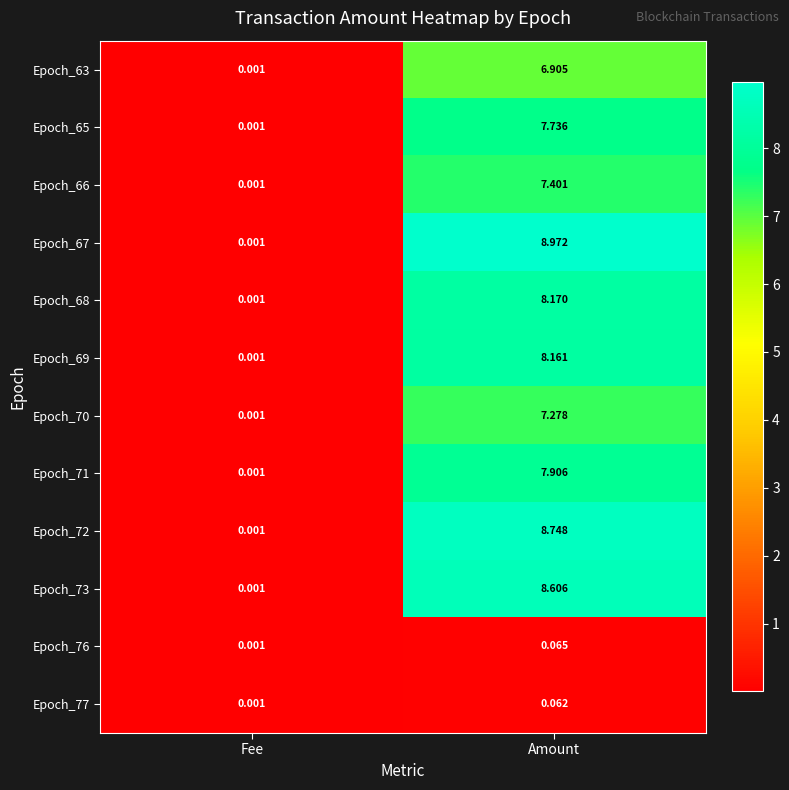

Rank the categories by Epoch_68 value from highest to lowest.

Amount, Fee